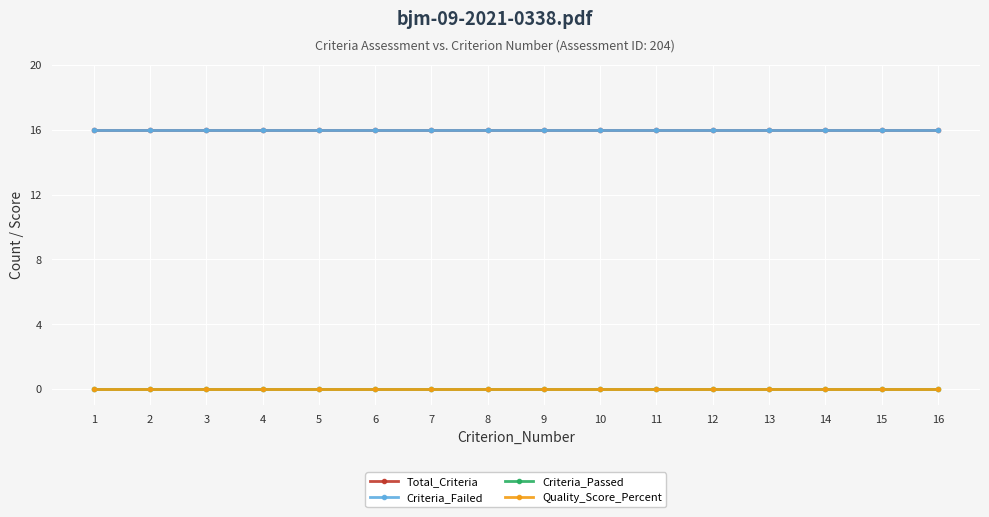

True or false: Criteria_Failed has more than 1 interior local peaks.

False